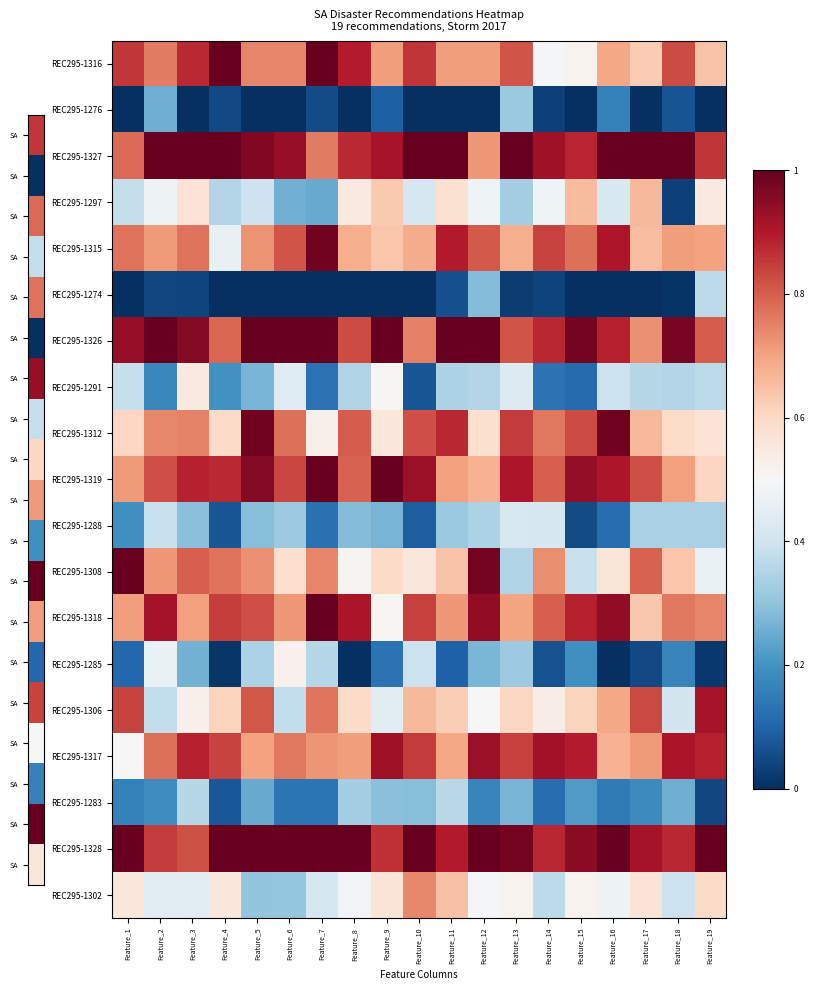

What is the difference between the highest and lowest values at Feature_9?

1.0